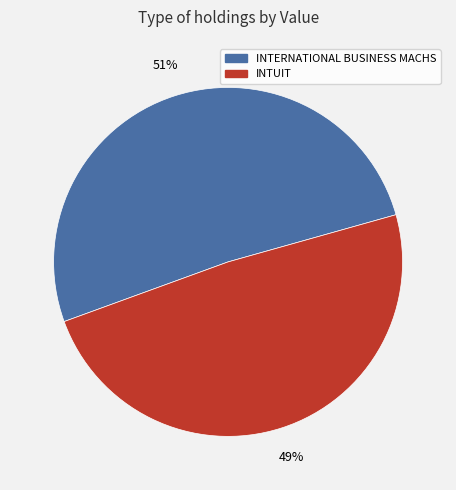

To the nearest percent, what is the average slice percentage?

50%